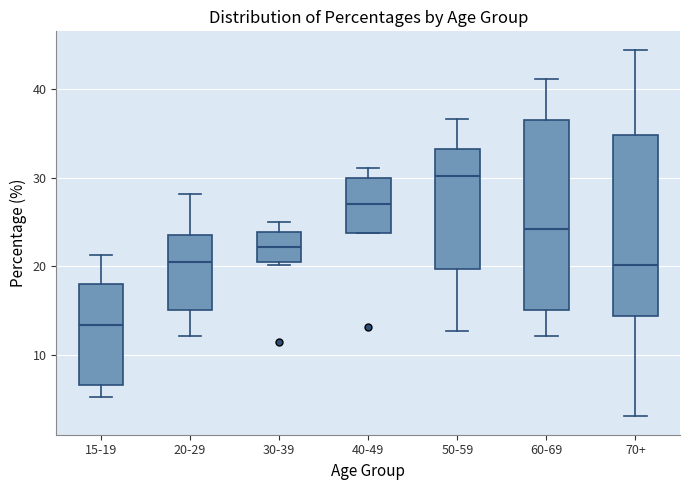

Reading left to right, read every box against the y-axis: the position of its median line, the range the box covers, and the ends of its whiskers. The values are not printed on the chart, so give them approximately, as read against the axis.

15-19: median 13, box 7 to 18, whiskers 5 to 21
20-29: median 21, box 15 to 24, whiskers 12 to 28
30-39: median 22, box 21 to 24, whiskers 20 to 25
40-49: median 27, box 24 to 30, whiskers 24 to 31
50-59: median 30, box 20 to 33, whiskers 13 to 37
60-69: median 24, box 15 to 37, whiskers 12 to 41
70+: median 20, box 14 to 35, whiskers 3 to 44